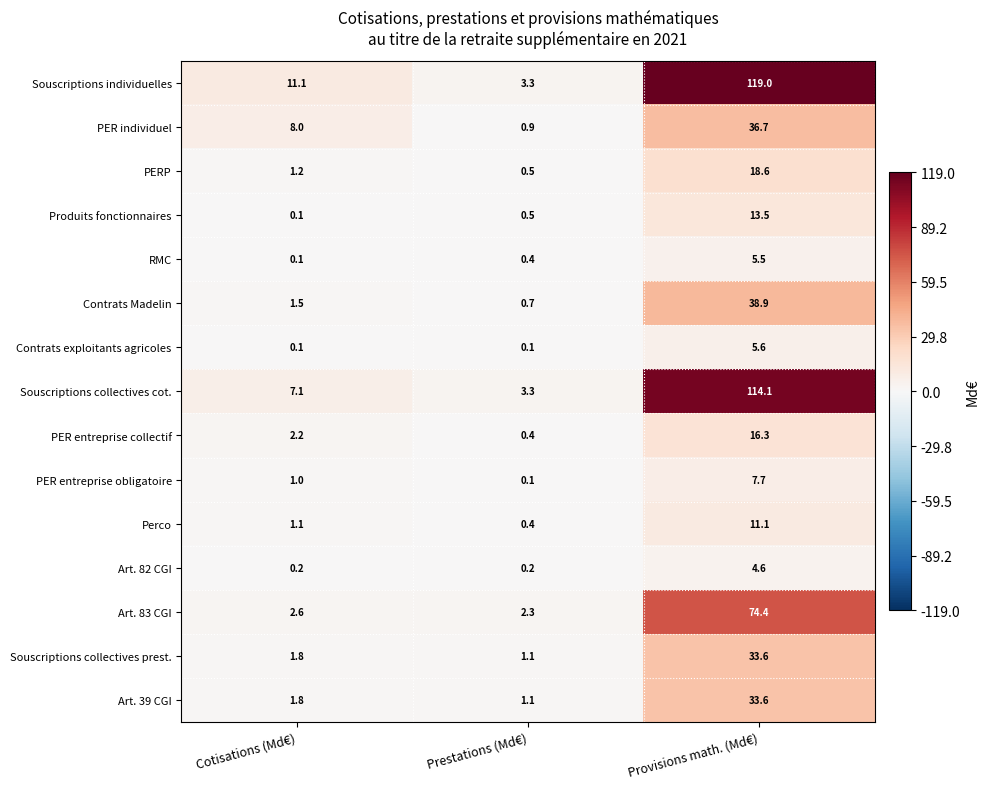

List the labels in order of Souscriptions individuelles value, smallest first.

Prestations (Md€), Cotisations (Md€), Provisions math. (Md€)